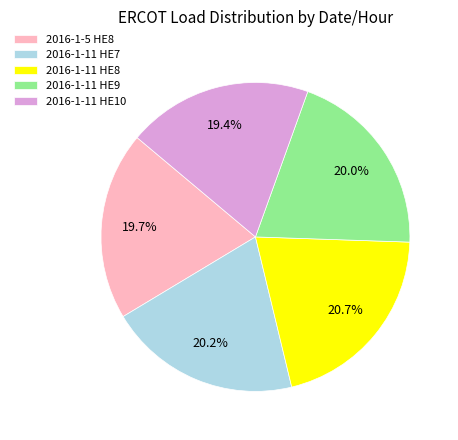

Approximately how many times larger is the value at 2016-1-11 HE8 compared to 2016-1-11 HE7?

1.0